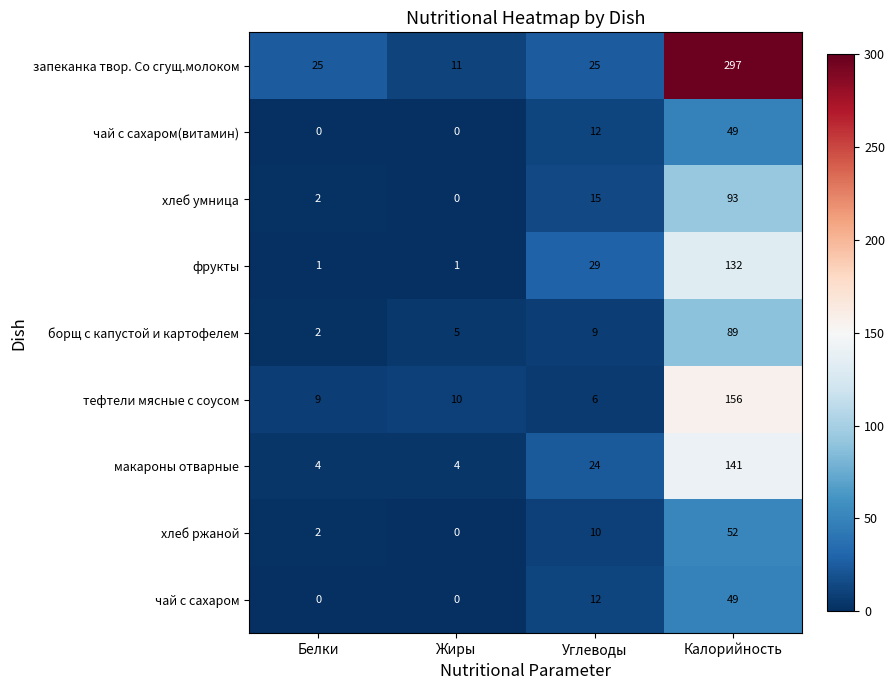

How many чай с сахаром(витамин) values are between 0 and 49?

4